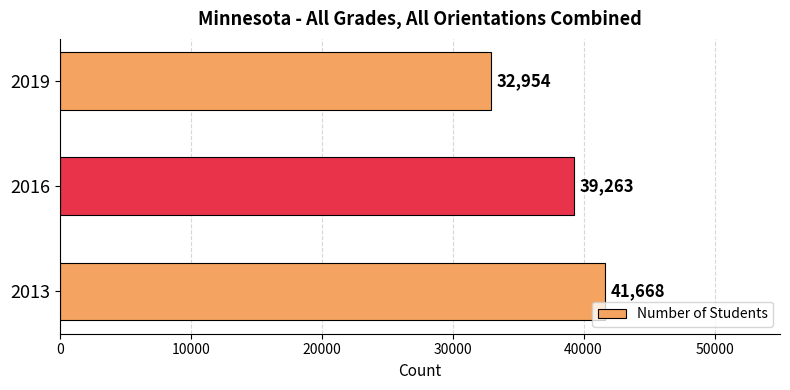

Rank the categories by value from lowest to highest.

2019, 2016, 2013